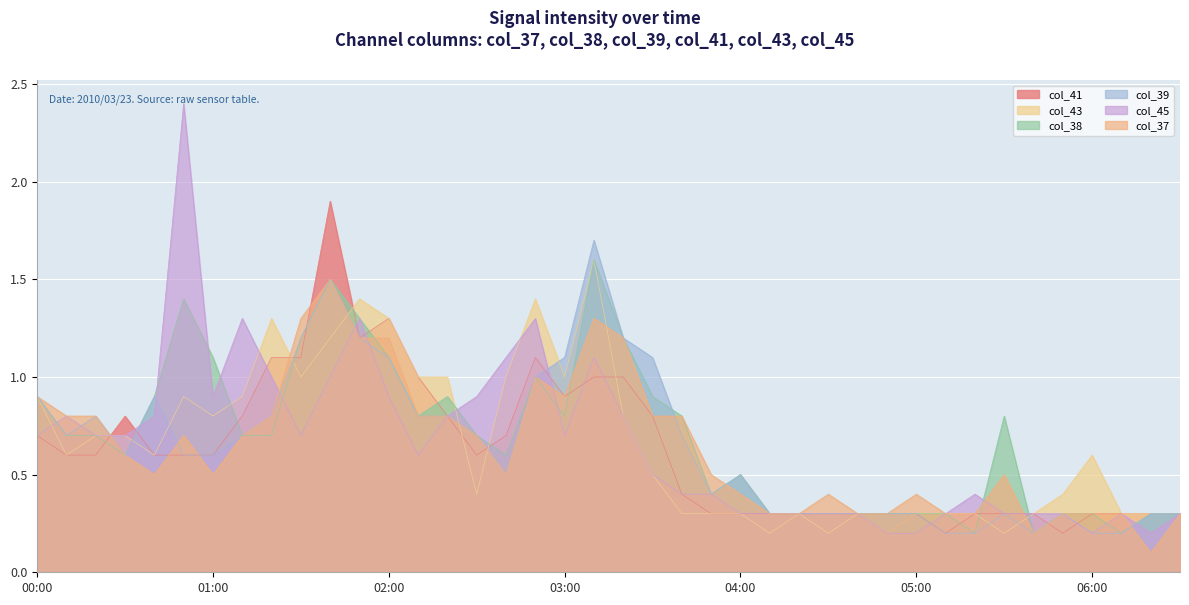

What value does the col_37 series have at 2010/03/23 03:20?

1.2